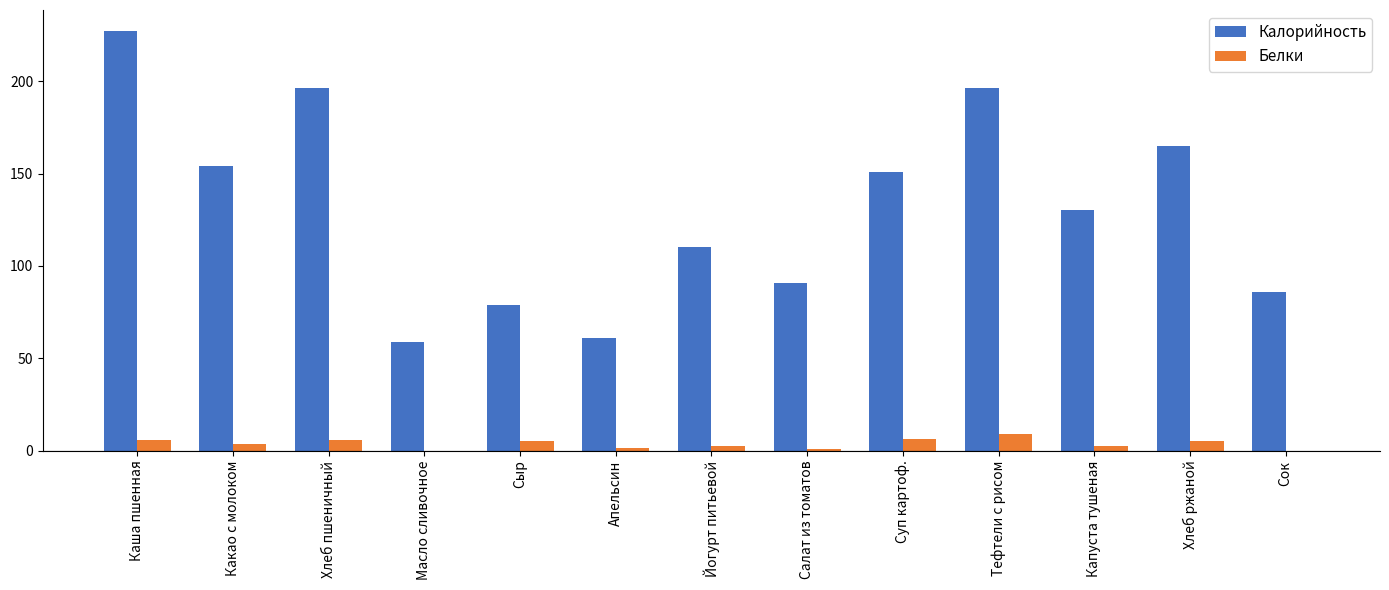

Which series has the widest spread of values?

Калорийность